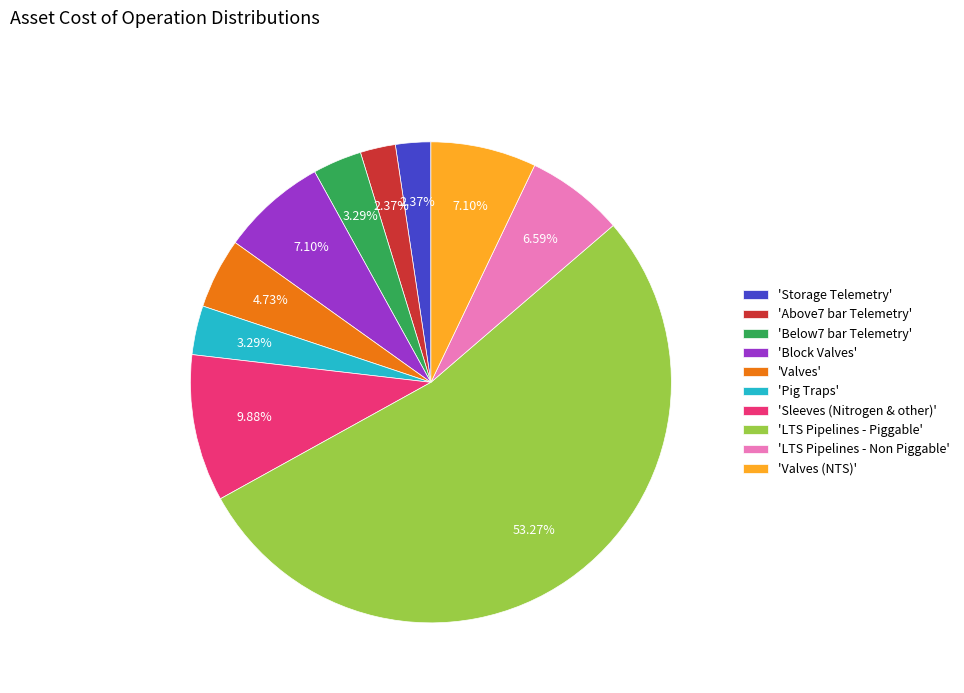

Approximately how many times larger is the value at 'LTS Pipelines - Non Piggable' compared to 'Below7 bar Telemetry'?

2.0